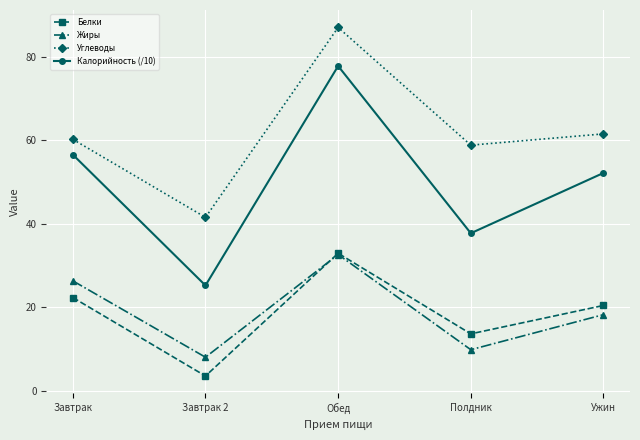

At how many categories does at least one series exceed 33?

5